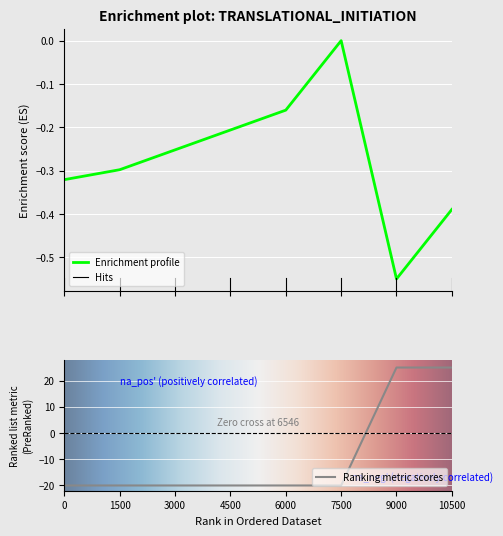

Count the Startmonth values in the range -20 to 25.

8